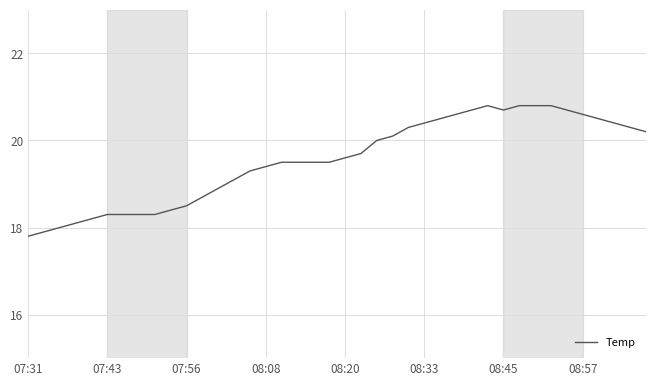

What is the maximum value shown in the chart?

20.8